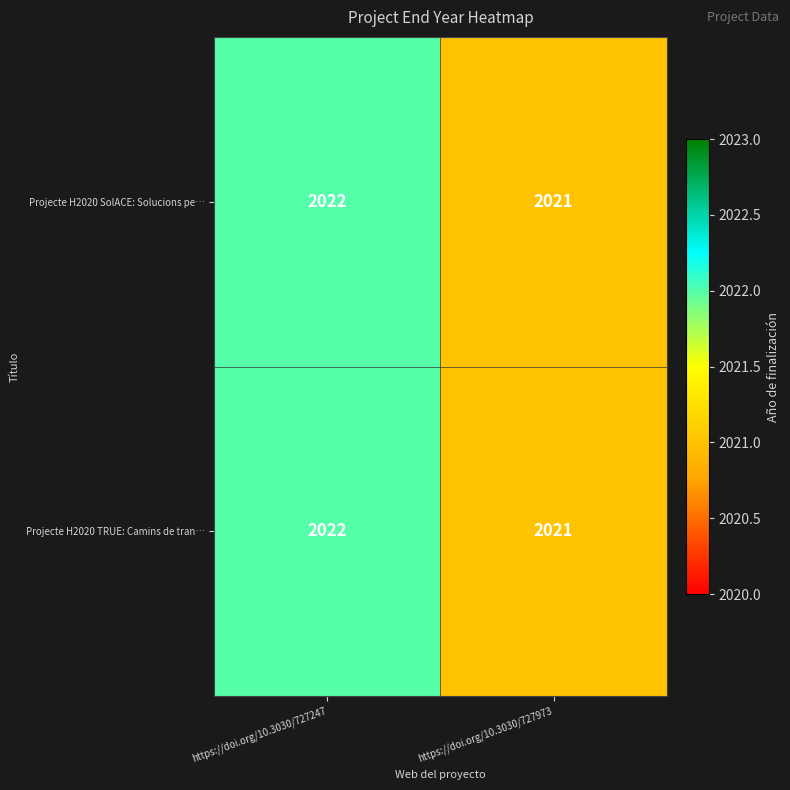

What is the total value across all series at https://doi.org/10.3030/727247?

4044